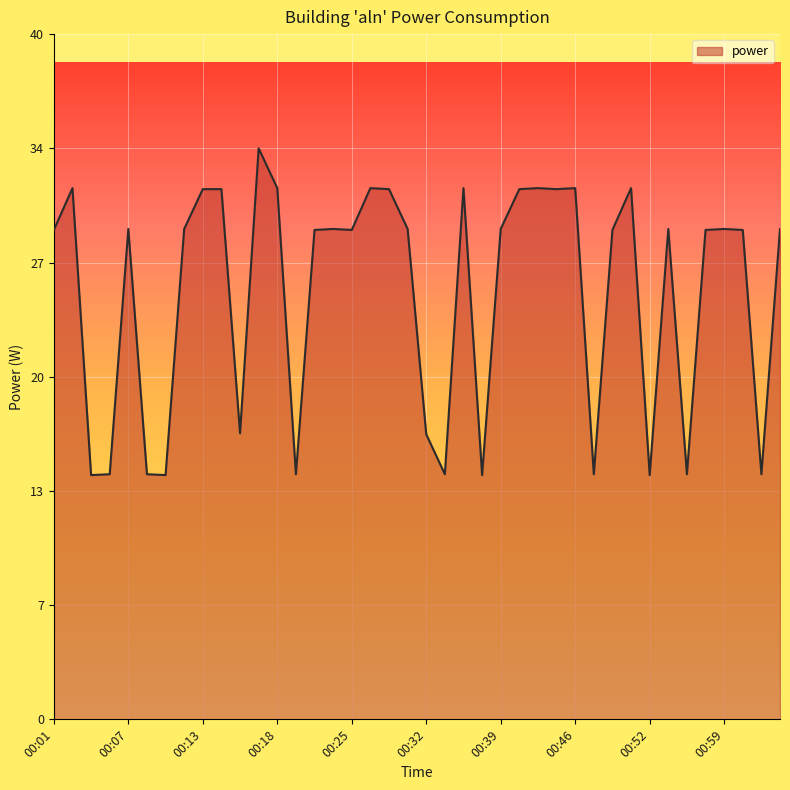

Does the chart have visible grid lines?

Yes